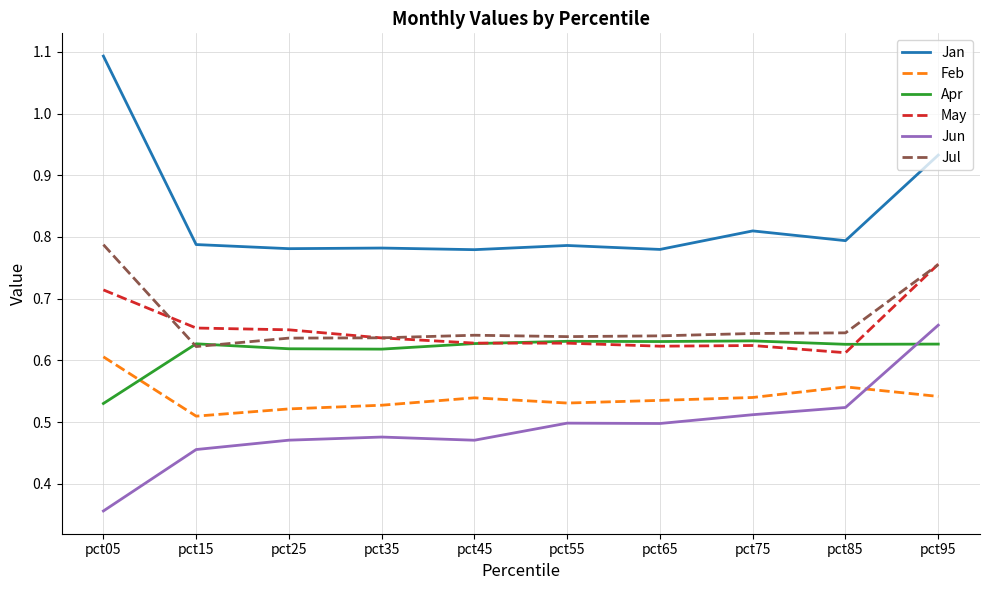

Which category has the lowest value across all series?

pct05